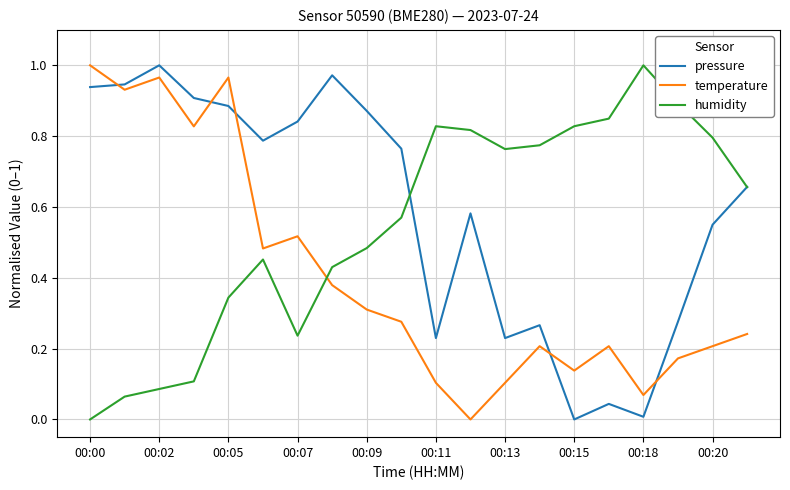

How many intersections are there between temperature and pressure?

5